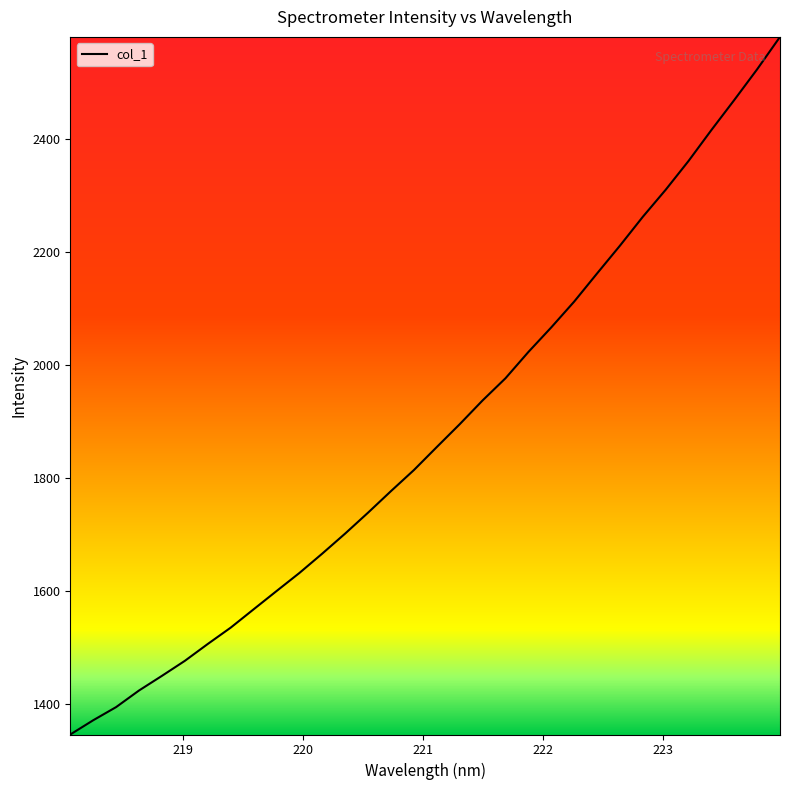

What is the maximum value shown in the chart?

2580.5